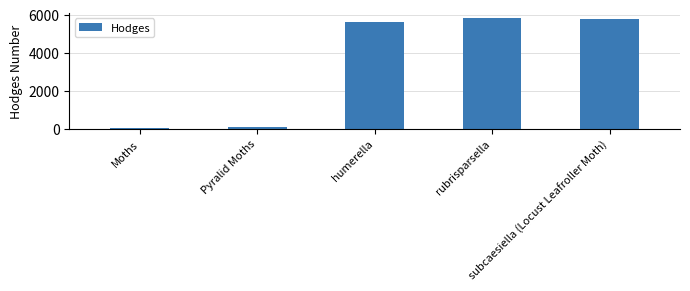

What position from the right is Pyralid Moths?

4